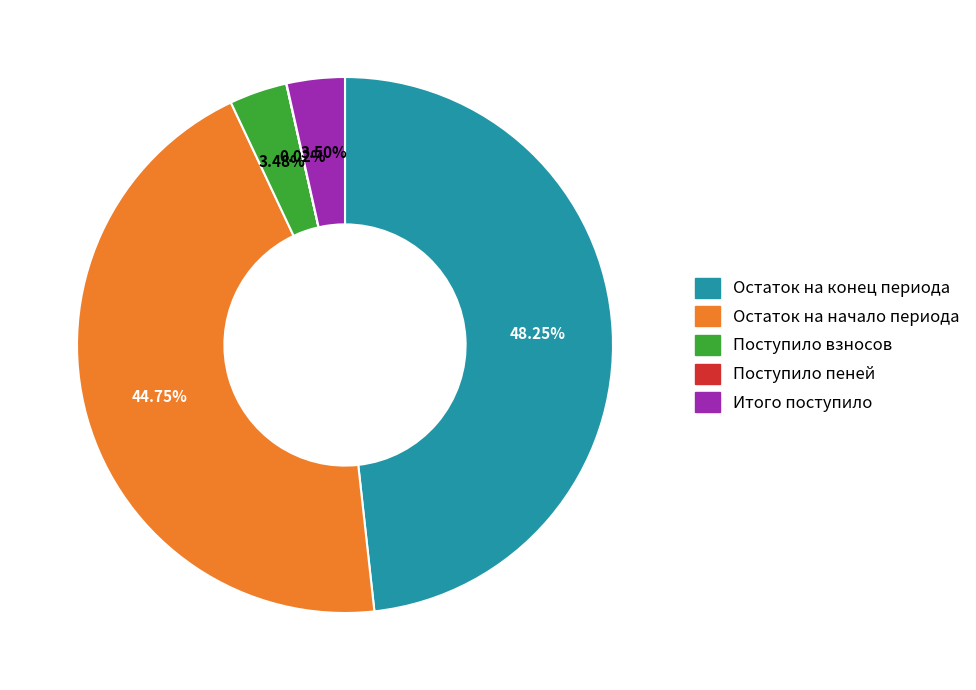

Combined, do Поступило взносов and Итого поступило account for over 50%?

No